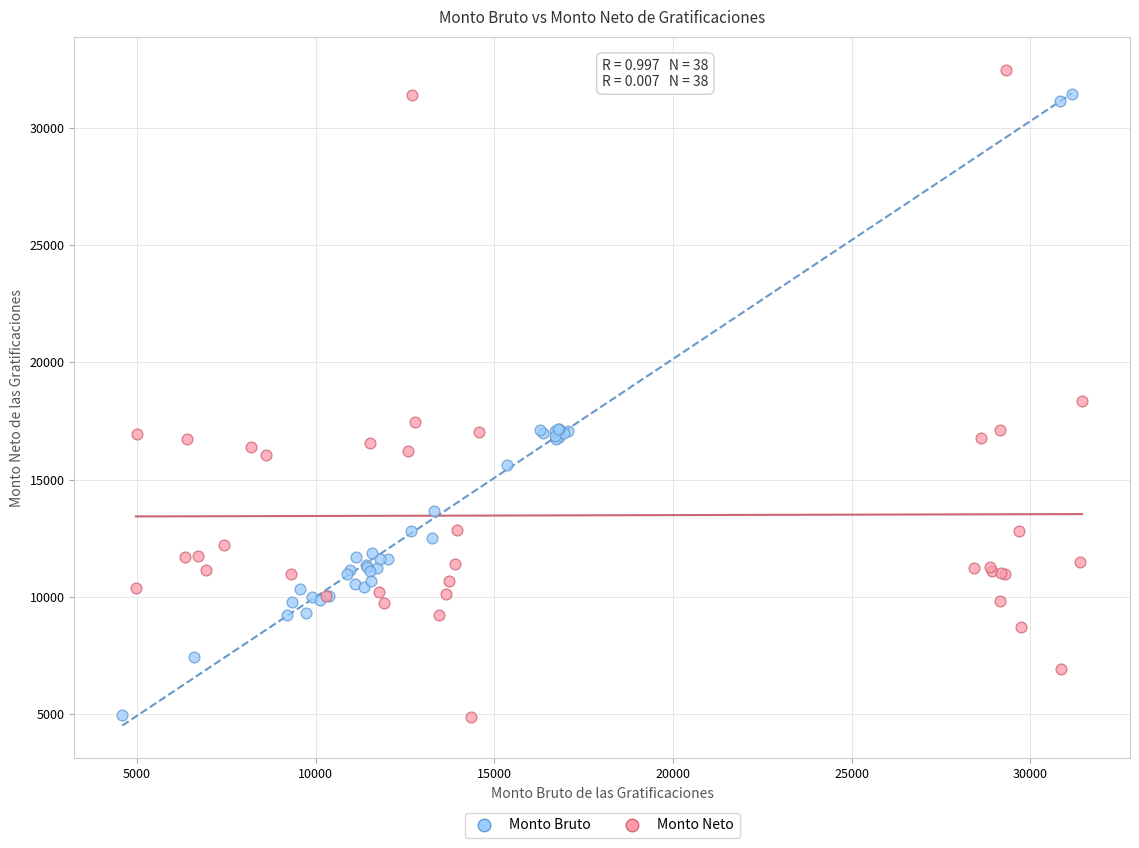

Which series reaches the maximum Y coordinate?

Monto Neto